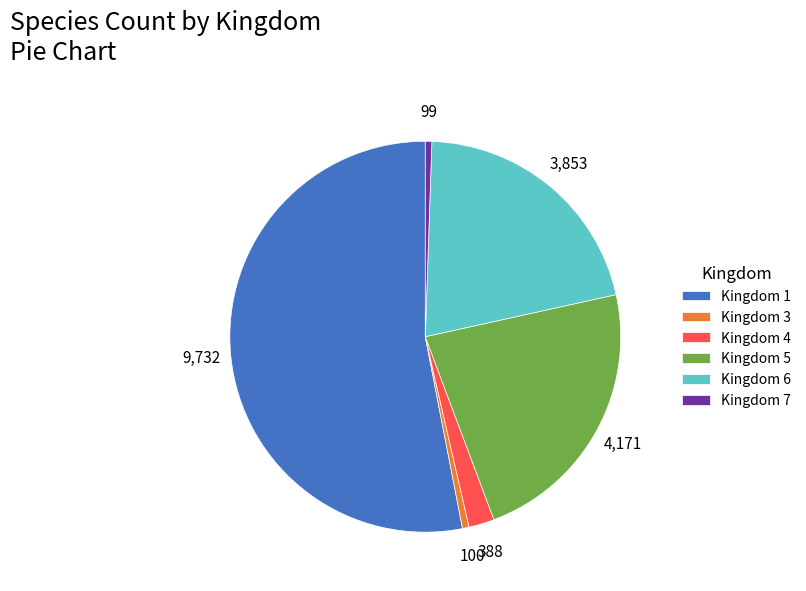

Is it true that Kingdom 5 is 12% of the pie?

False